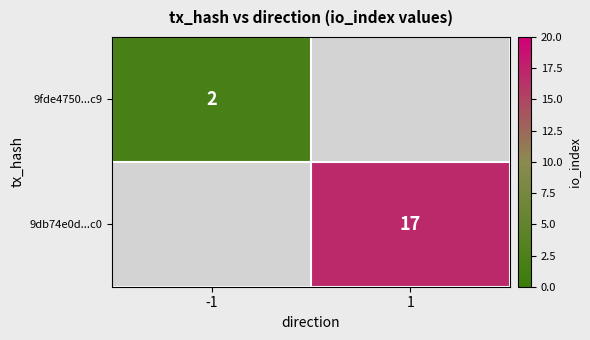

The 9fde4750...c9 series shows 3.5 at -1. True or false?

False